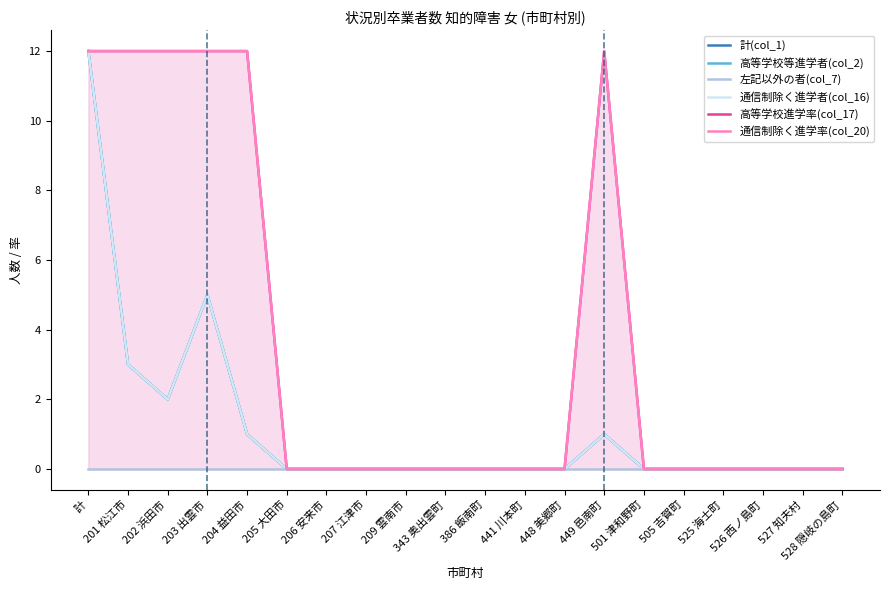

How many lines are shown in the chart?

6